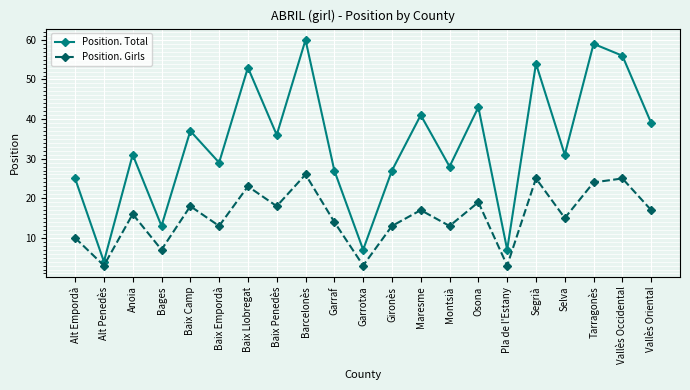

True or false: Position. Total and Position. Girls cross at least once.

False